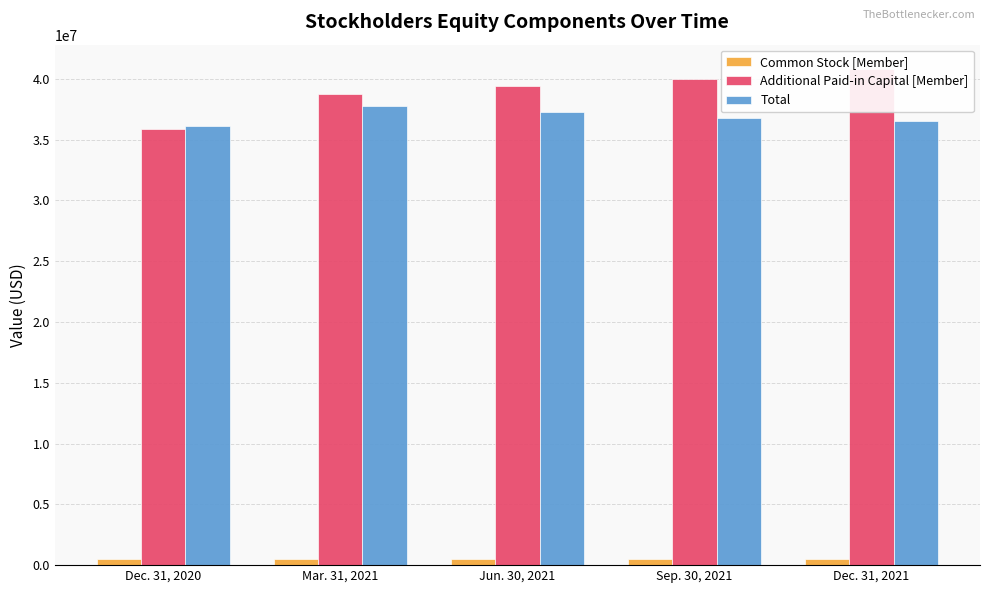

What are all the series names shown in the legend?

Common Stock [Member], Additional Paid-in Capital [Member], Total